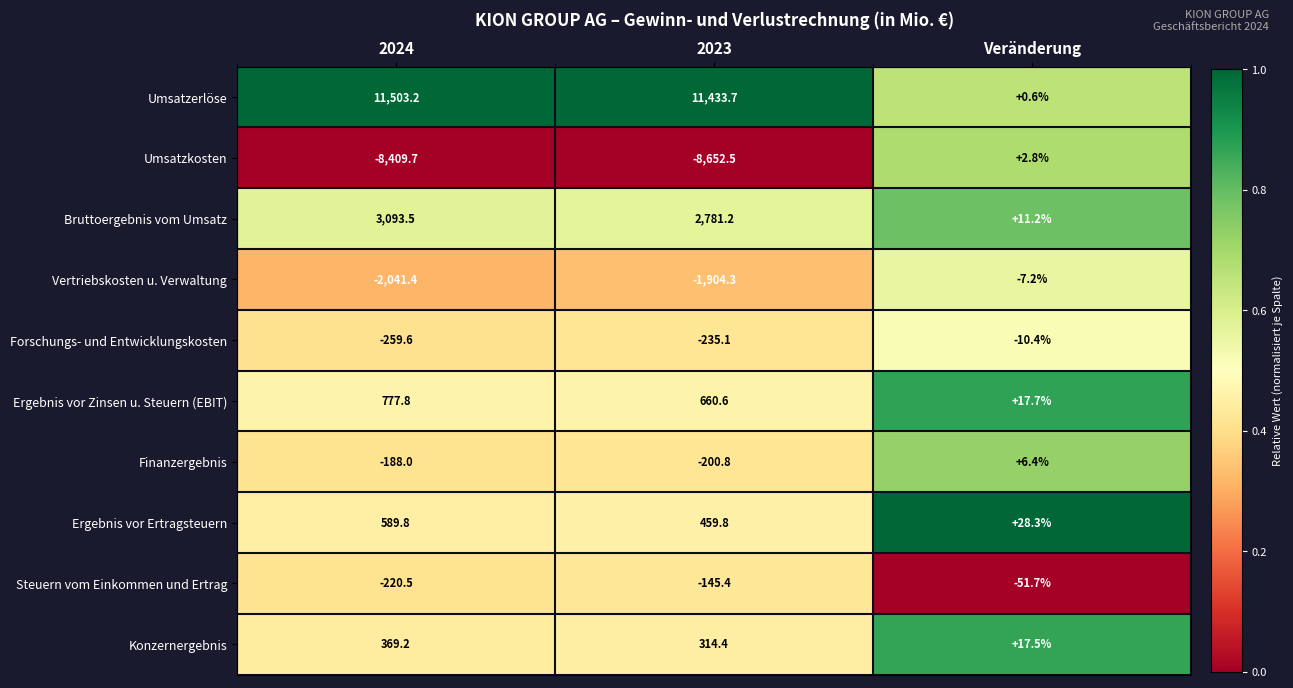

What is the average value of the Umsatzerlöse series?

7645.8